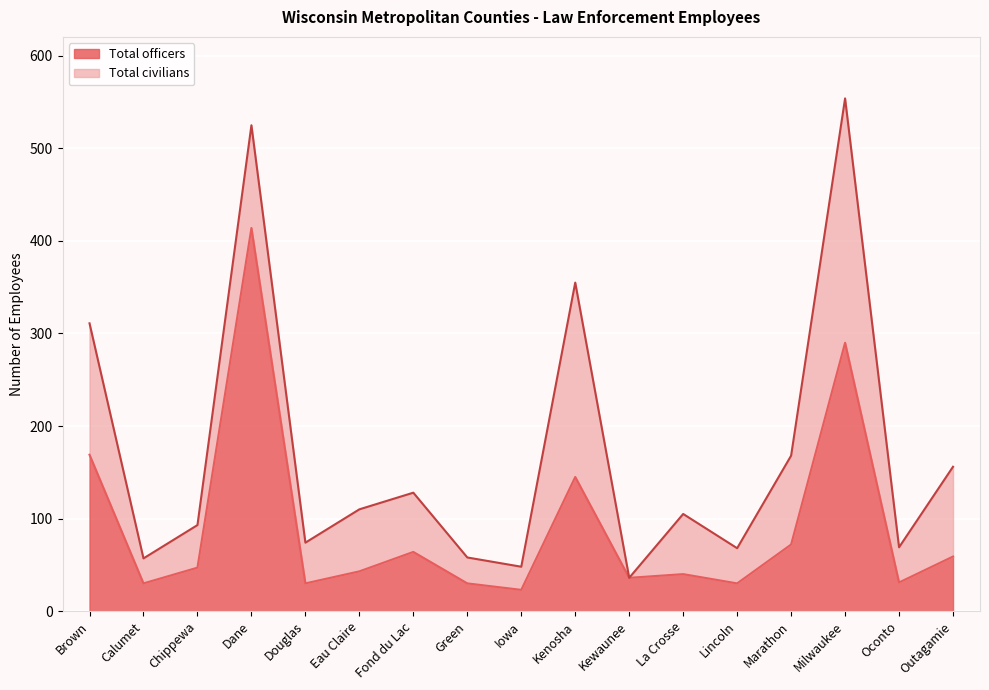

Is it true that the value at Oconto is 53?

False